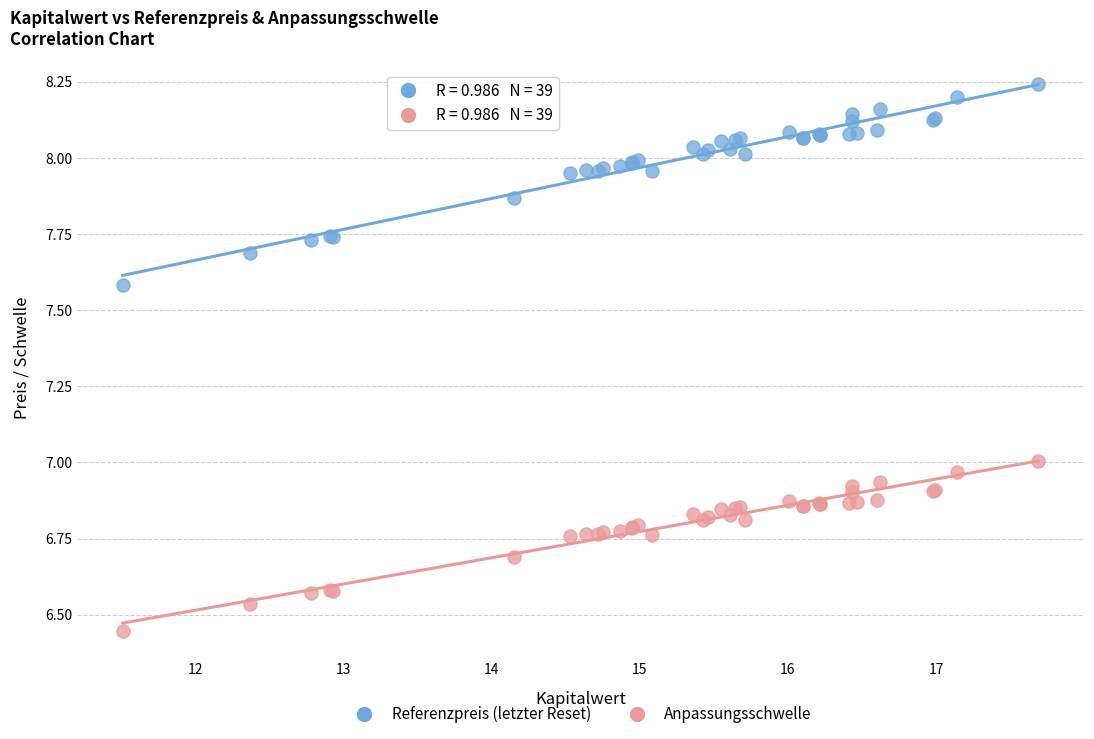

Which series contains the lowest Y value?

Anpassungsschwelle